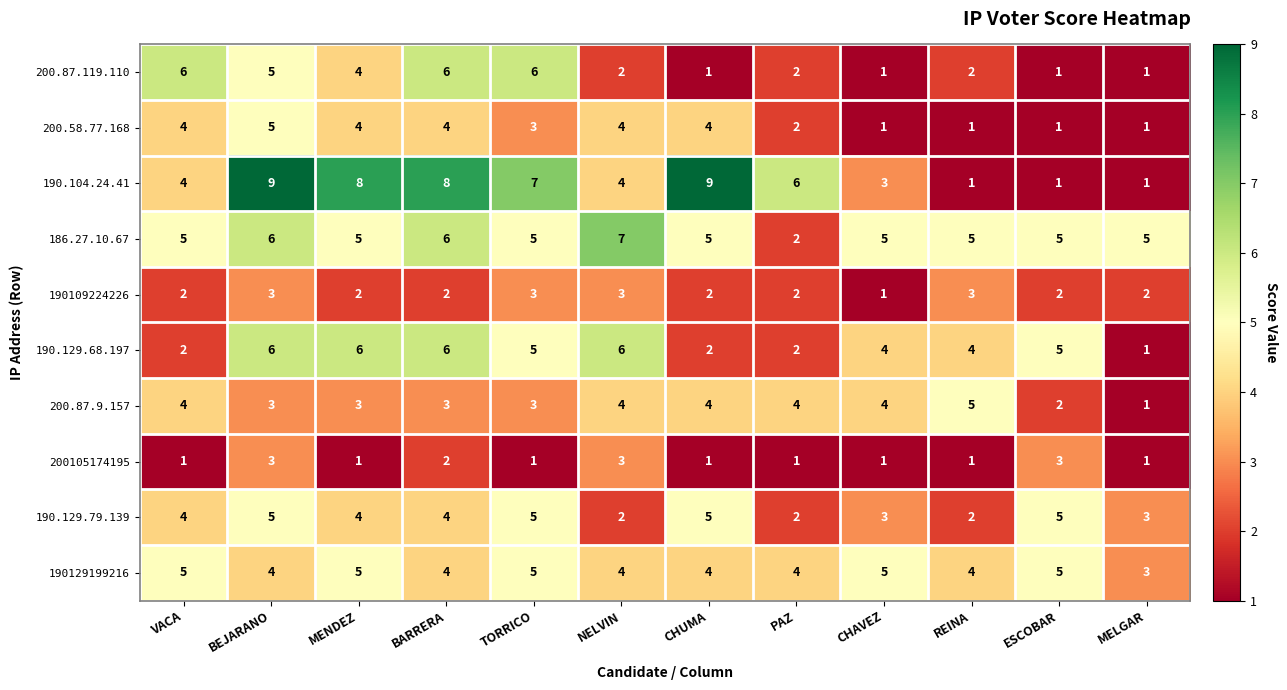

What is the spread (max minus min) of values at CHUMA?

8